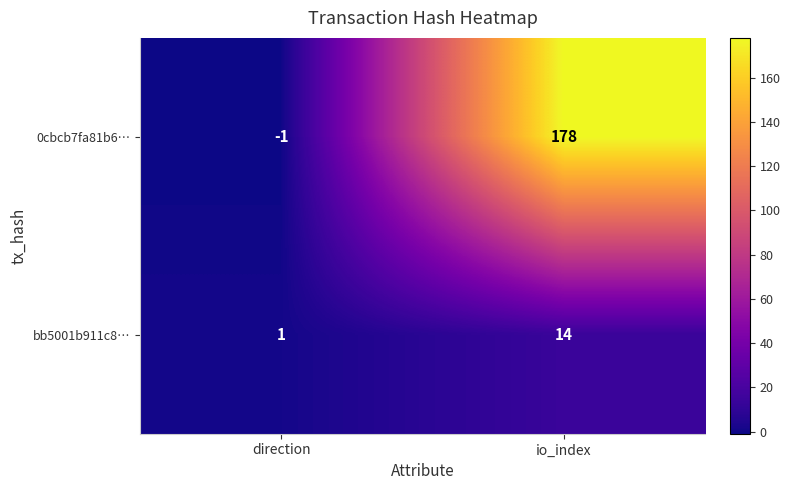

What is the total value across all series at io_index?

192